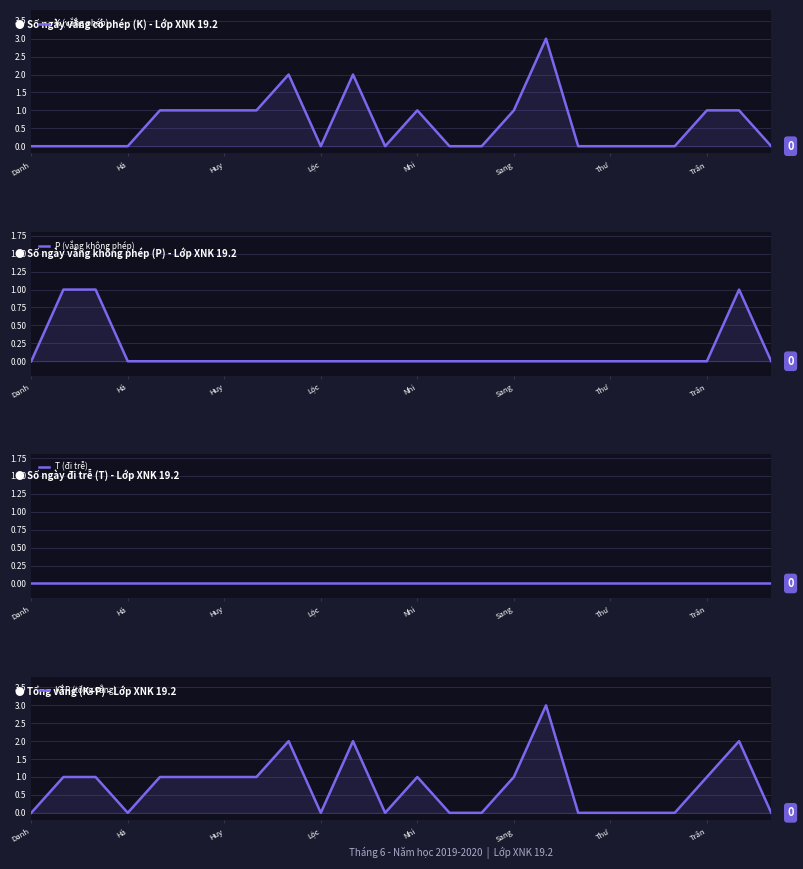

What is the difference between the second highest and minimum values in the K+P (tổng vắng) series?

2